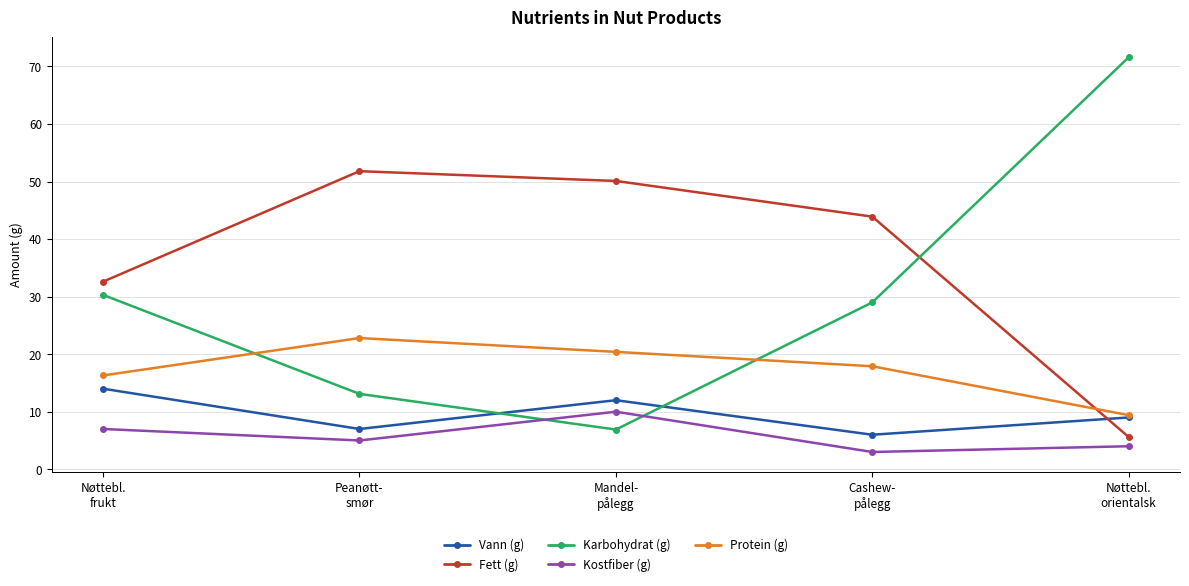

Read the Kostfiber (g) value at Nøttebl.
orientalsk.

4.0